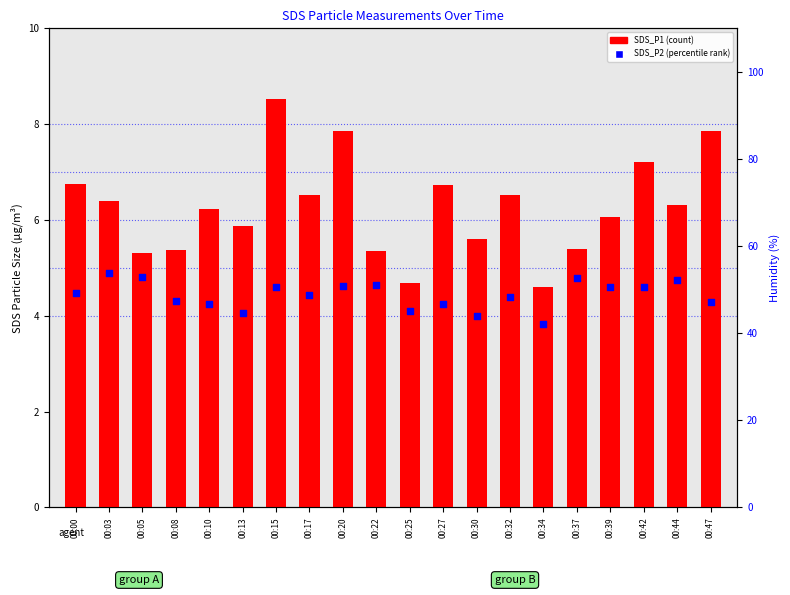

What is the total value across all series at 00:47?

112.0